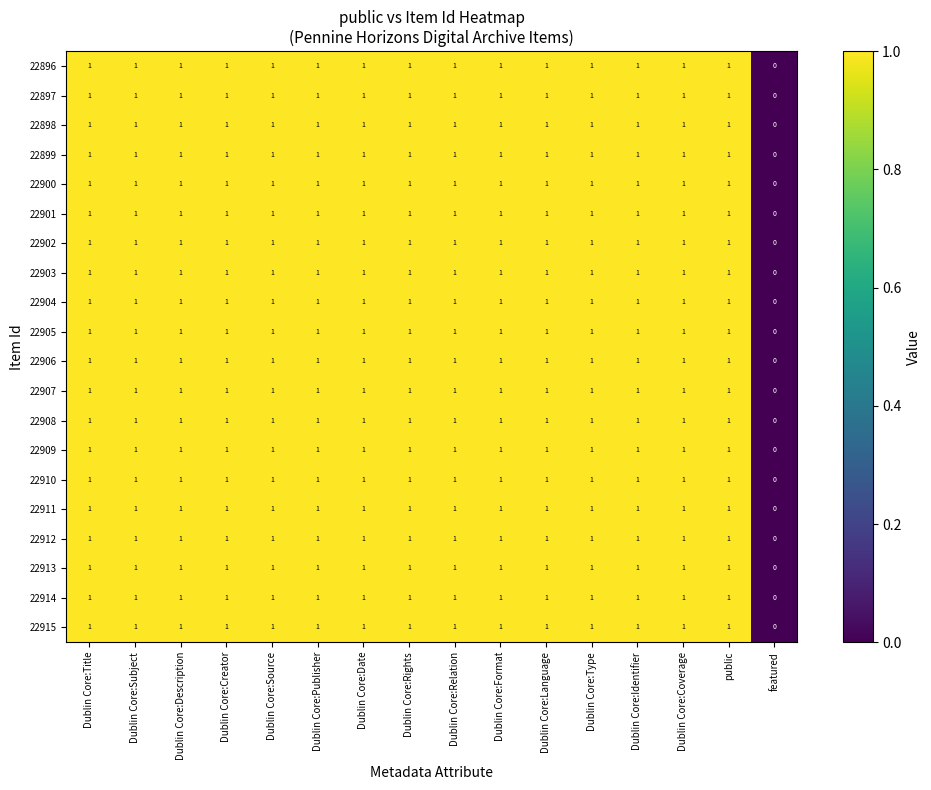

Is it true that 22896 equals 1 at Dublin Core:Creator?

True